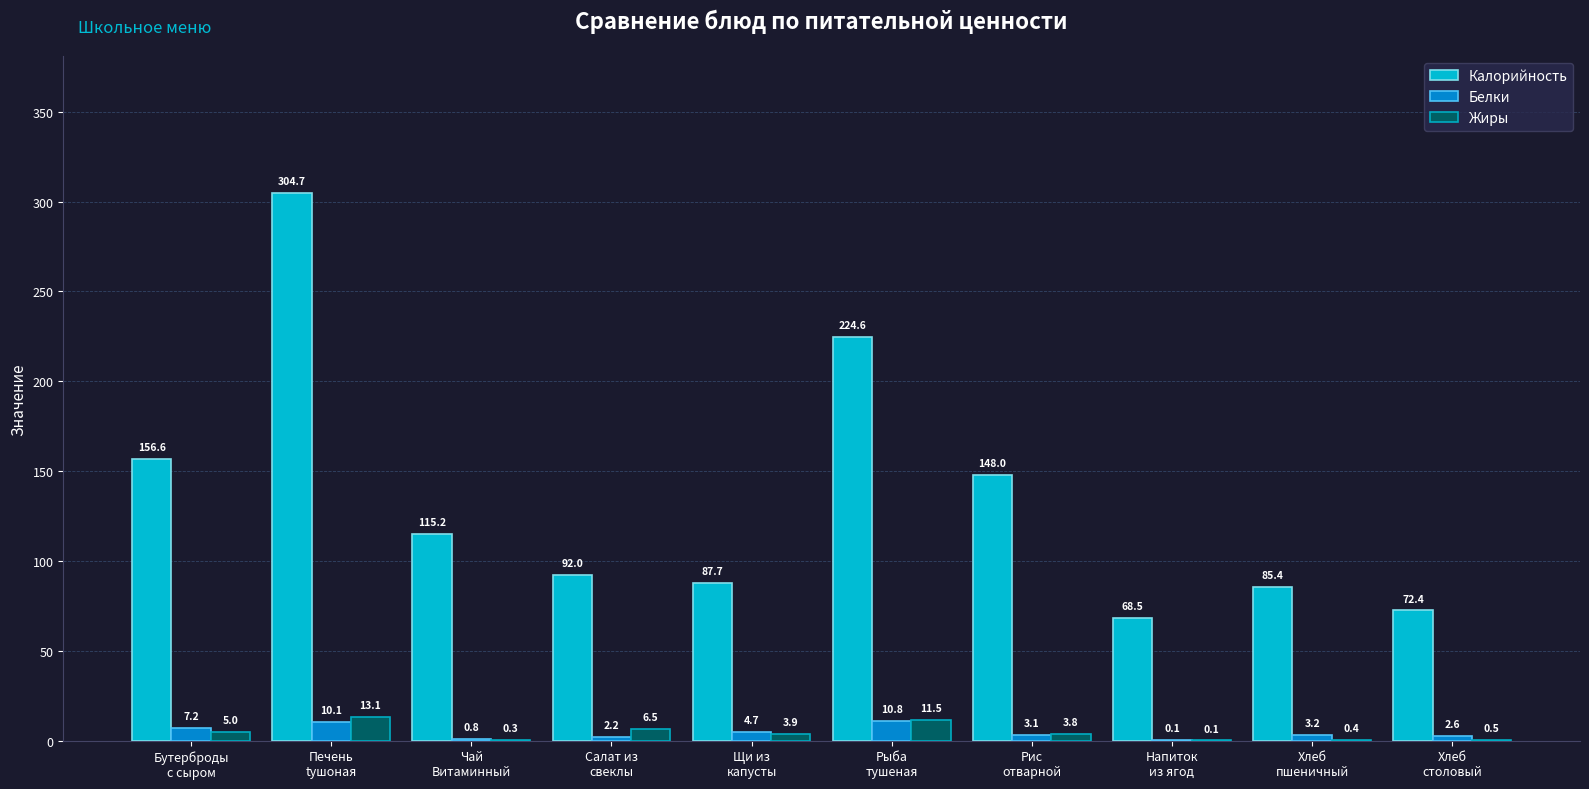

Reading left to right, what are all the values shown in this chart?

Калорийность: Бутерброды
с сыром=156.6	Печень
tушоная=304.7	Чай
Витаминный=115.2	Салат из
свеклы=92.0	Щи из
капусты=87.7	Рыба
тушеная=224.6	Рис
отварной=148.0	Напиток
из ягод=68.5	Хлеб
пшеничный=85.4	Хлеб
столовый=72.4
Белки: Бутерброды
с сыром=7.2	Печень
tушоная=10.1	Чай
Витаминный=0.8	Салат из
свеклы=2.2	Щи из
капусты=4.7	Рыба
тушеная=10.8	Рис
отварной=3.1	Напиток
из ягод=0.1	Хлеб
пшеничный=3.2	Хлеб
столовый=2.6
Жиры: Бутерброды
с сыром=5.0	Печень
tушоная=13.1	Чай
Витаминный=0.3	Салат из
свеклы=6.5	Щи из
капусты=3.9	Рыба
тушеная=11.5	Рис
отварной=3.8	Напиток
из ягод=0.1	Хлеб
пшеничный=0.4	Хлеб
столовый=0.5